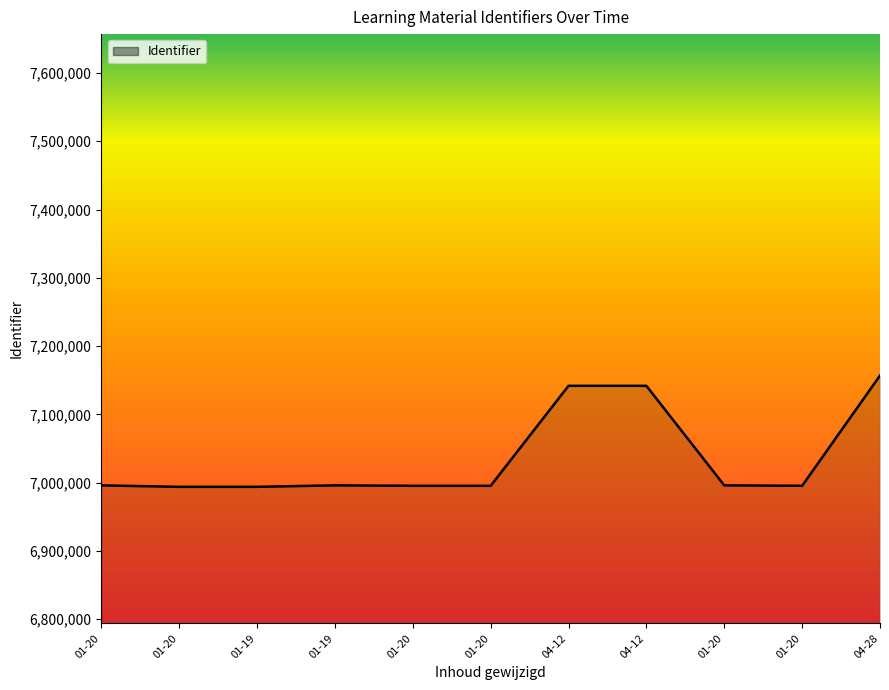

How many lines are shown in the chart?

1